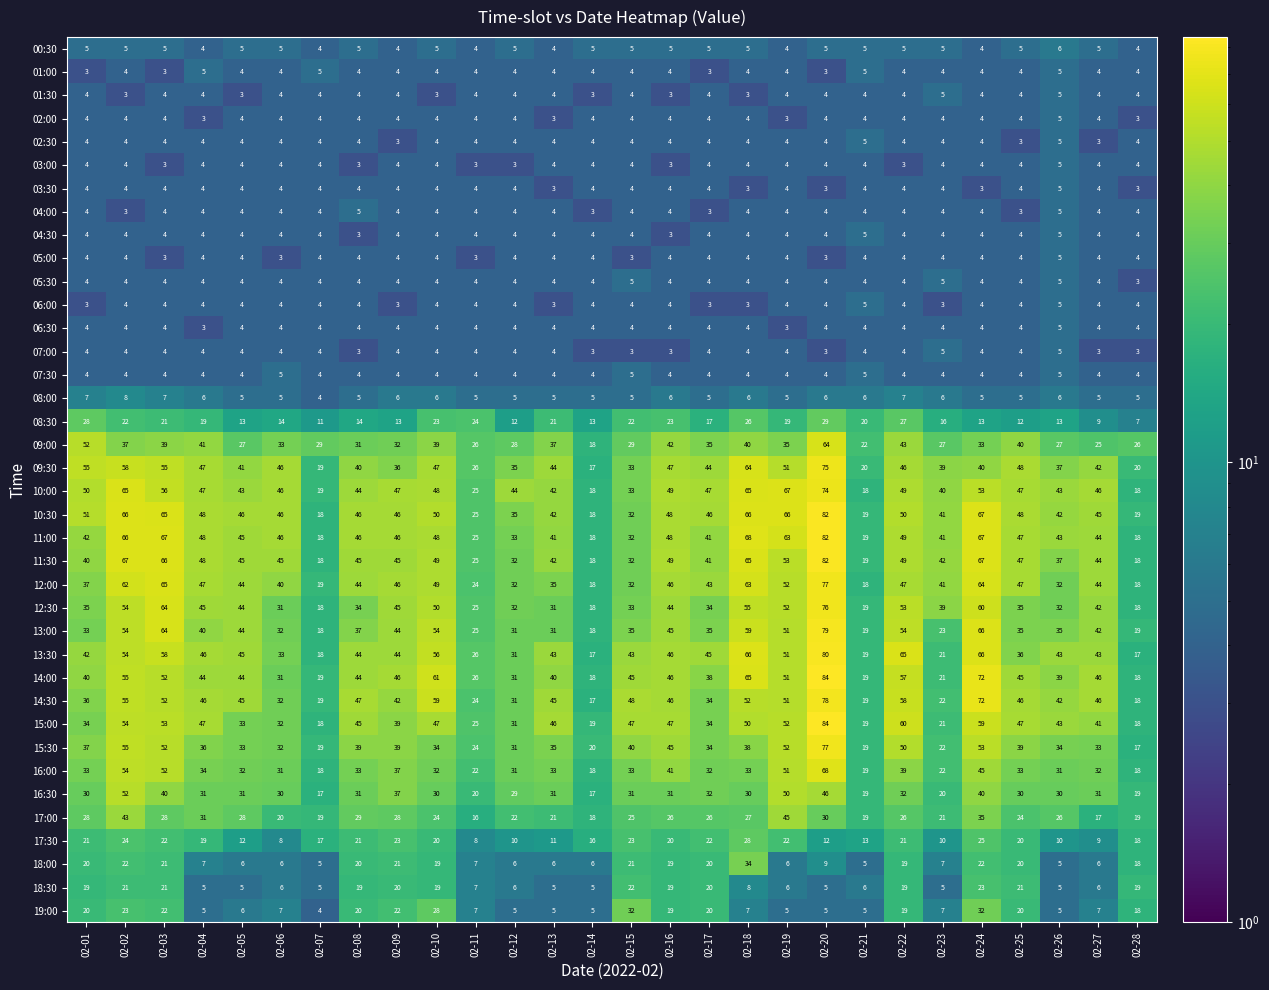

What is the average value of the 02:30 series?

4